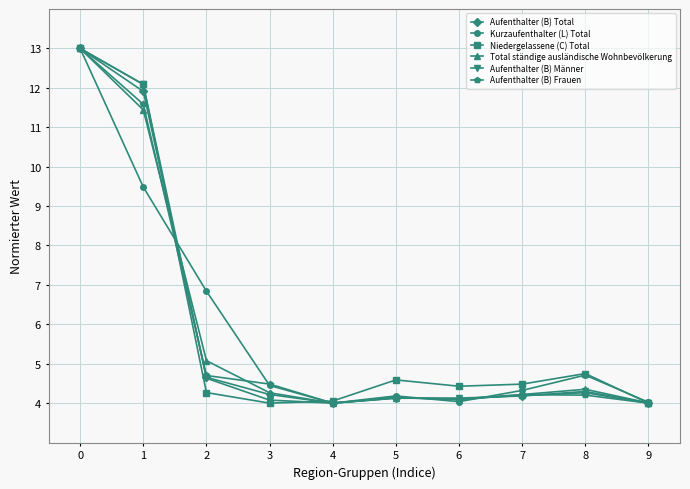

Where is Aufenthalter (B) Frauen nearest to the value 8?

2